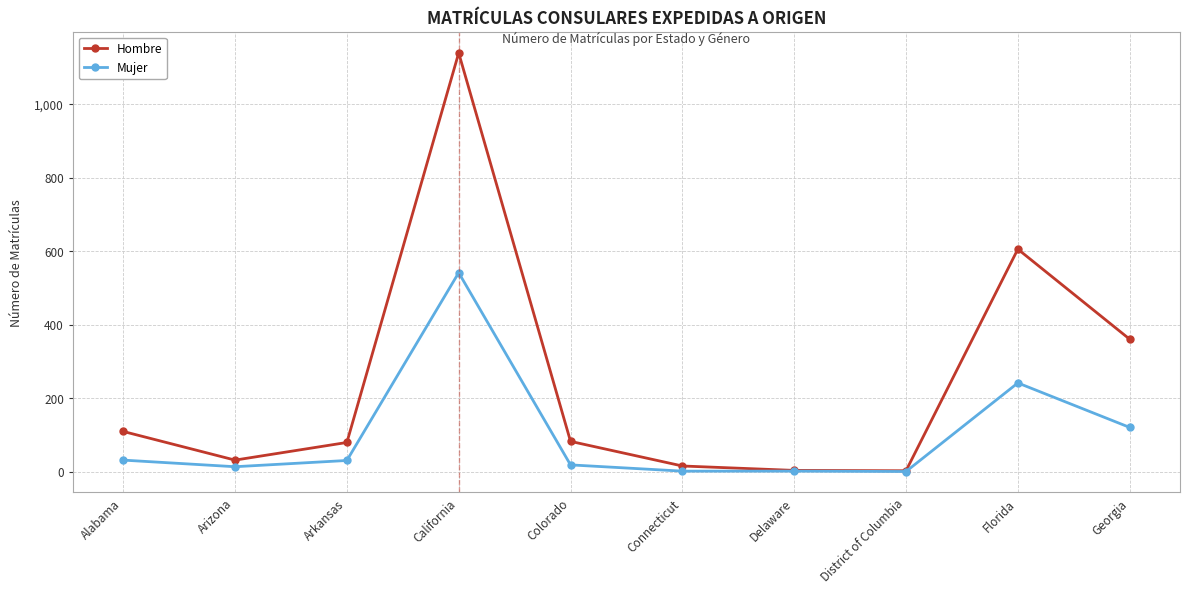

Rank the series by their maximum value, from highest to lowest.

Hombre, Mujer